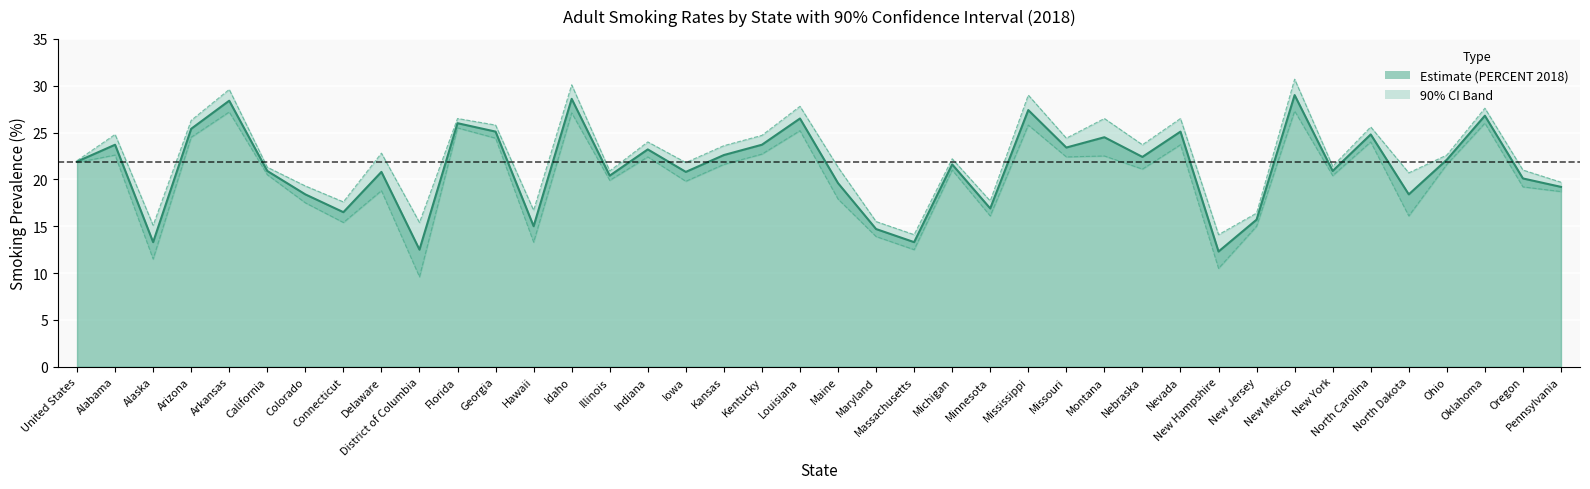

True or false: Lower Bound and Upper Bound intersect in this chart.

False